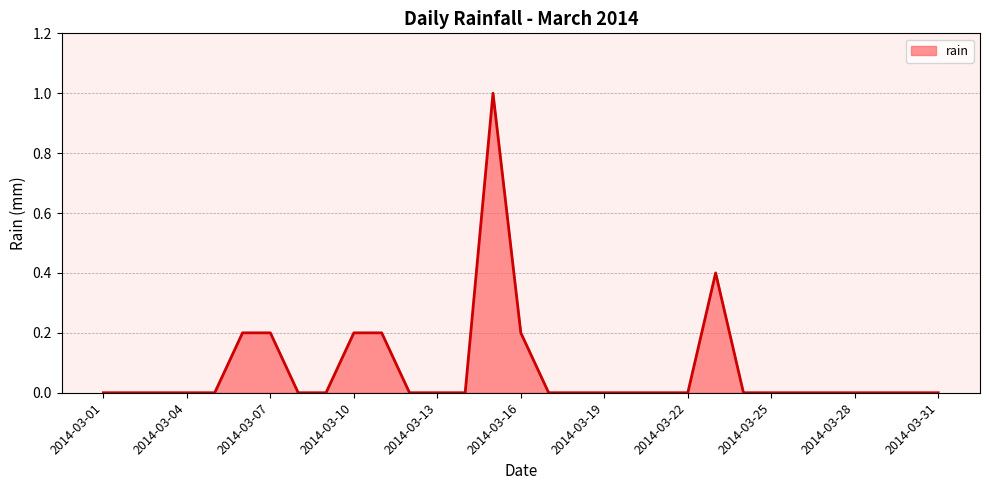

What is the maximum value shown in the chart?

1.0